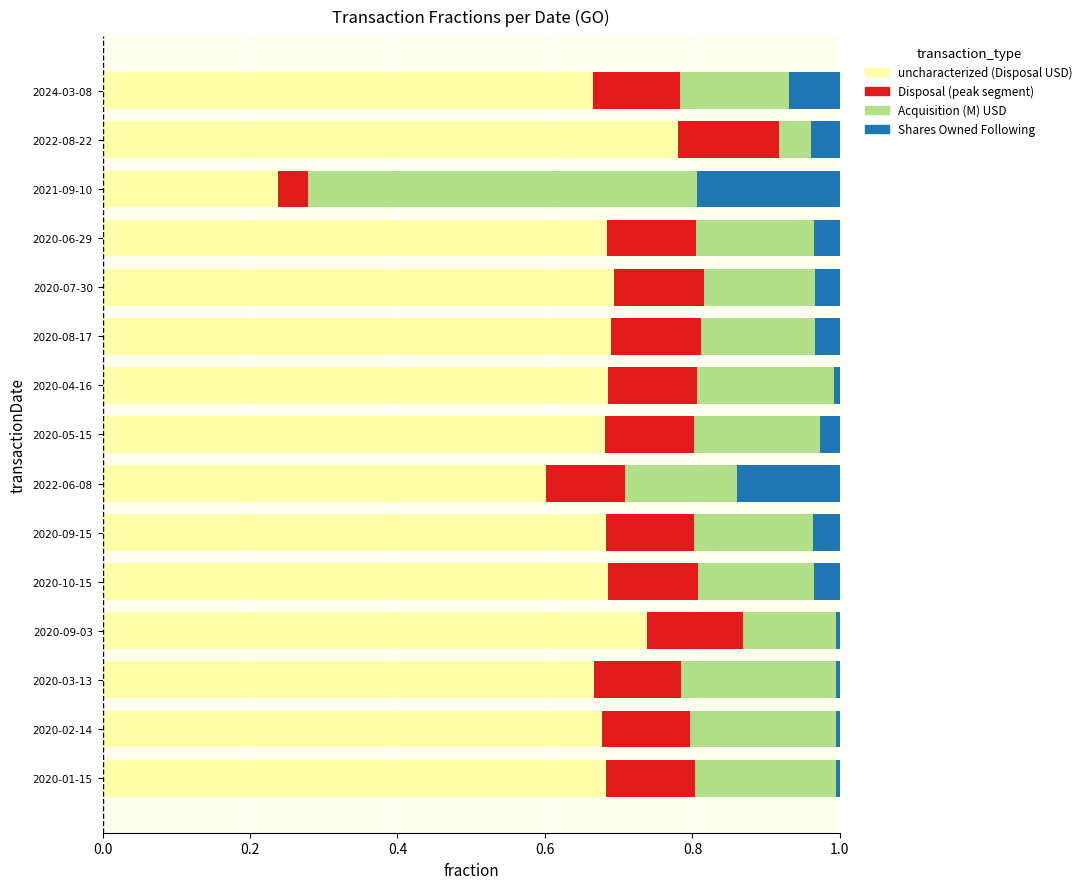

List the series in order of their peak value, lowest first.

Disposal (peak segment), Shares Owned Following, Acquisition (M), uncharacterized (Disposal)